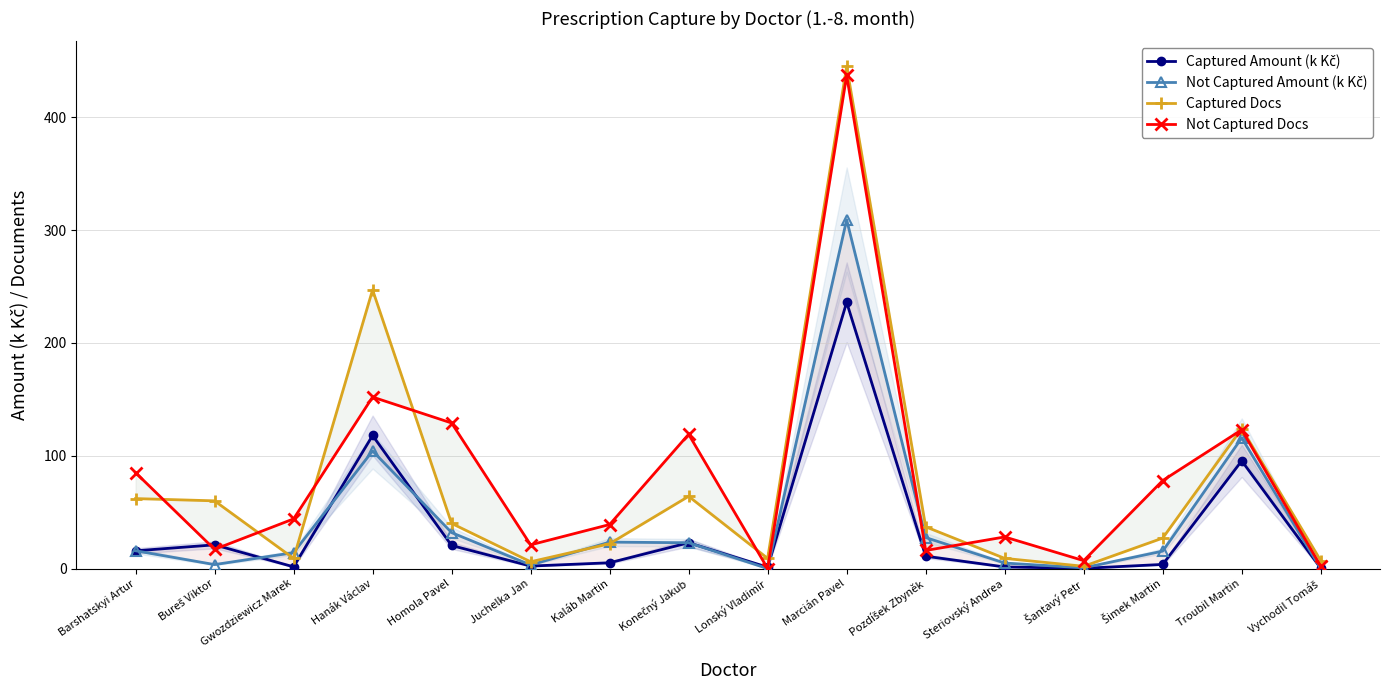

Which series ends up on top after the final intersection of Not Captured Amount (k Kč) and Not Captured Docs?

Not Captured Docs